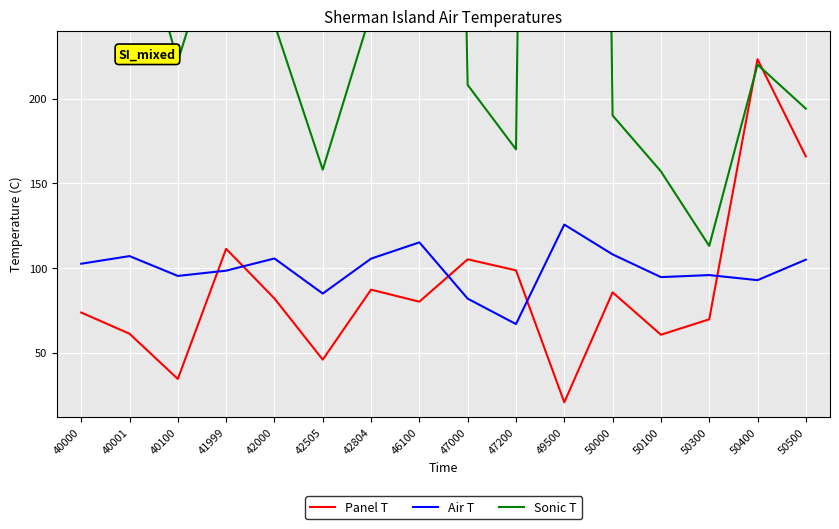

At which label does Panel T reach its peak?

50400